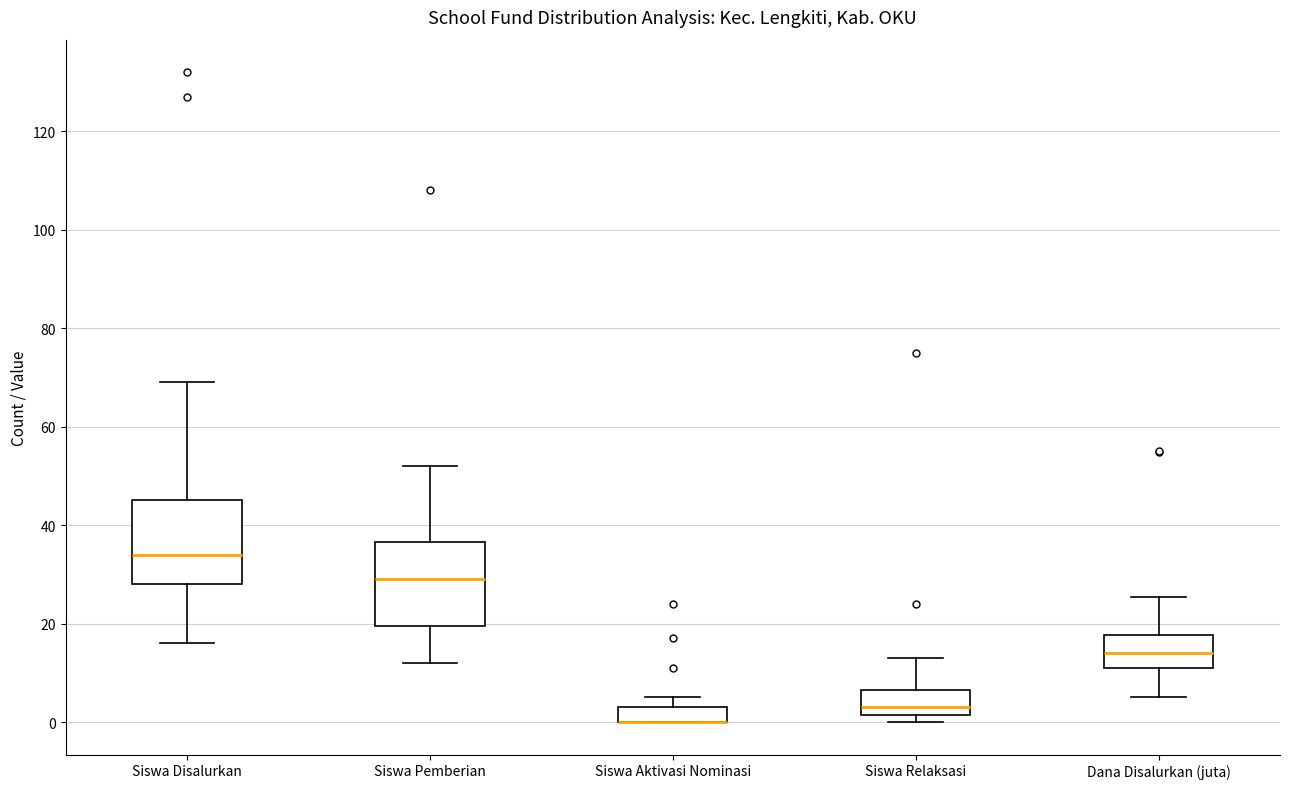

Reading left to right, read every box against the y-axis: the position of its median line, the range the box covers, and the ends of its whiskers. The values are not printed on the chart, so give them approximately, as read against the axis.

Siswa Disalurkan: median 34, box 28 to 46, whiskers 16 to 70
Siswa Pemberian: median 30, box 20 to 36, whiskers 12 to 52
Siswa Aktivasi Nominasi: median 0 (drawn on the box's lower edge), box 0 to 4, whiskers 0 to 6
Siswa Relaksasi: median 4, box 2 to 6, whiskers 0 to 14
Dana Disalurkan (juta): median 14, box 10 to 18, whiskers 6 to 26